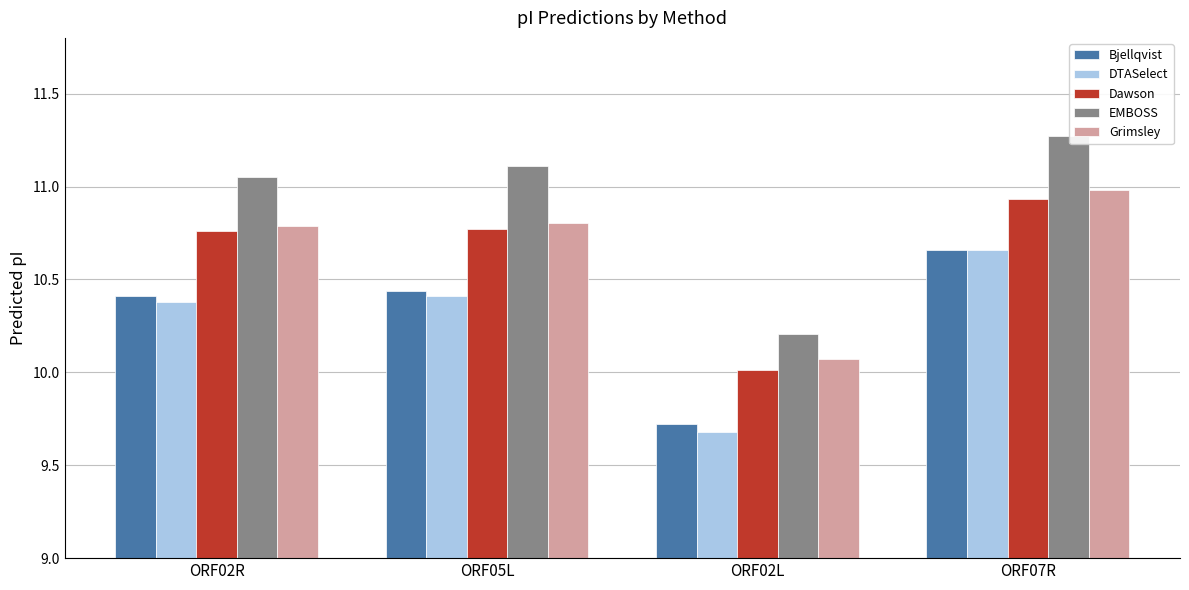

How many data points does each series have?

4